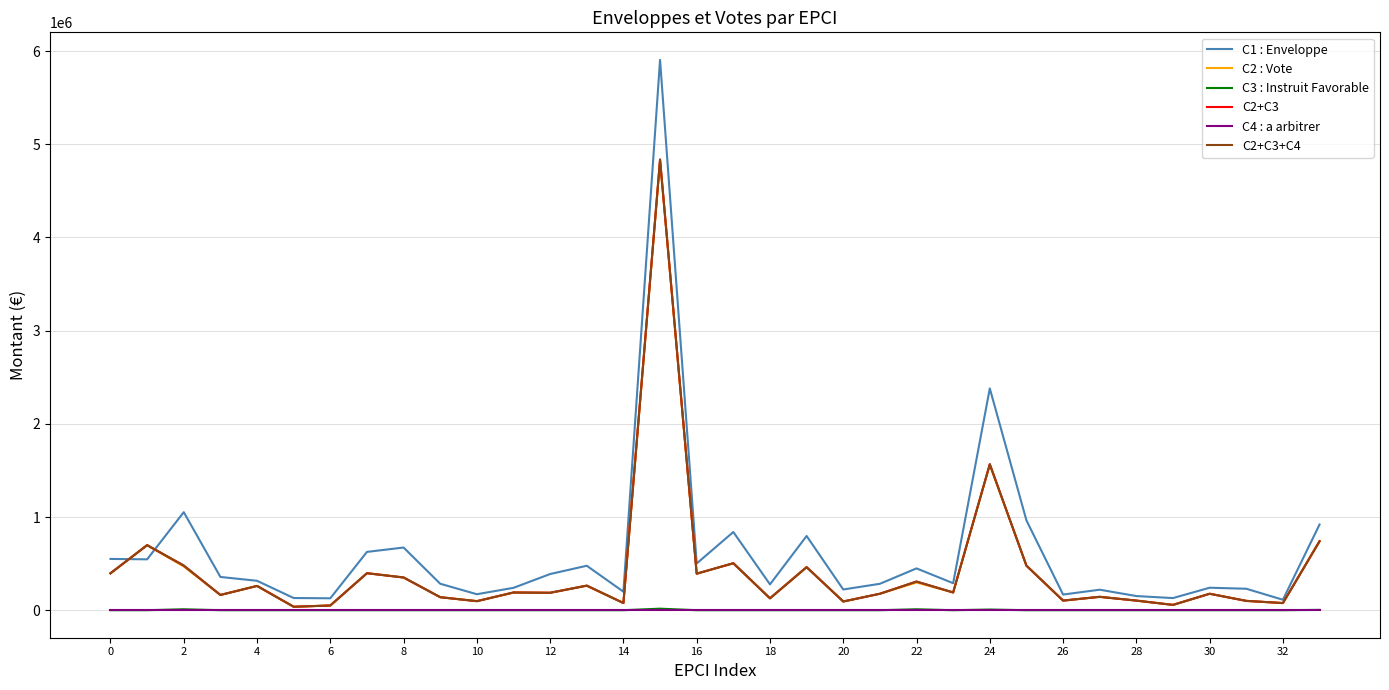

How many times do C2+C3 and C1 : Enveloppe cross each other?

2